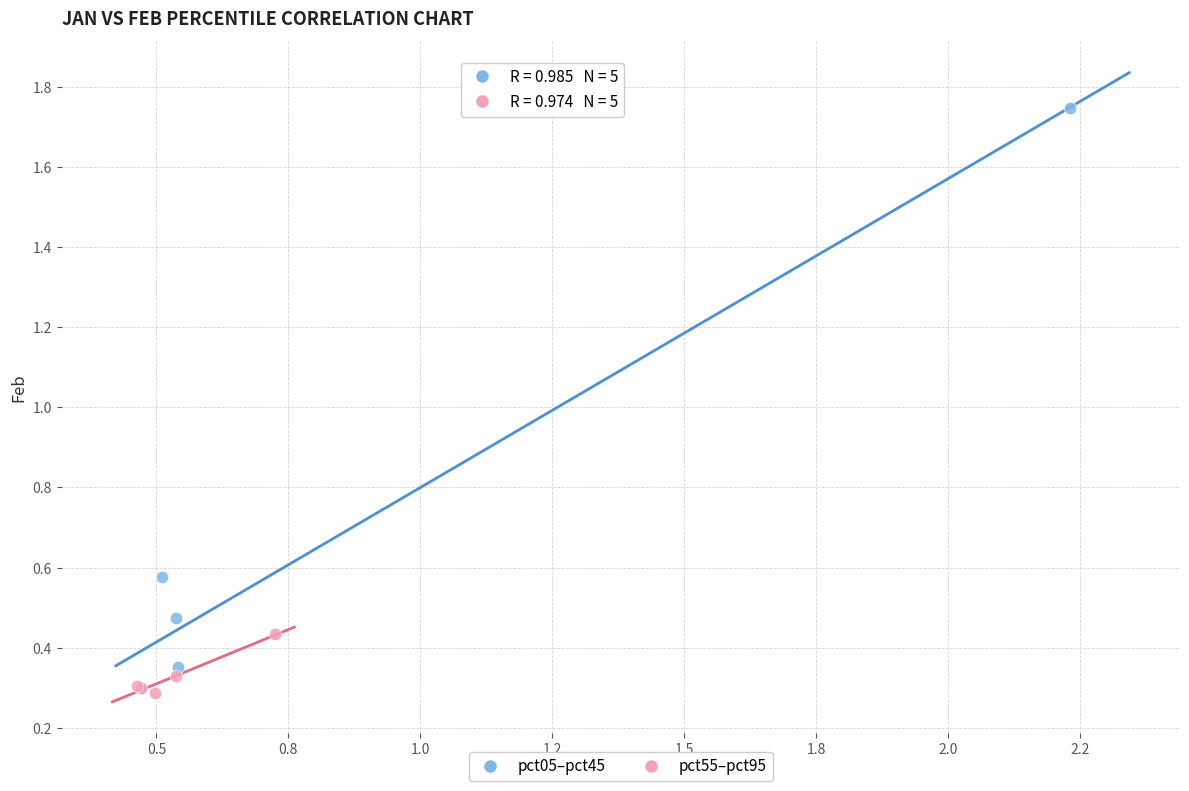

Which series has the largest Y range (max minus min)?

pct05–pct45